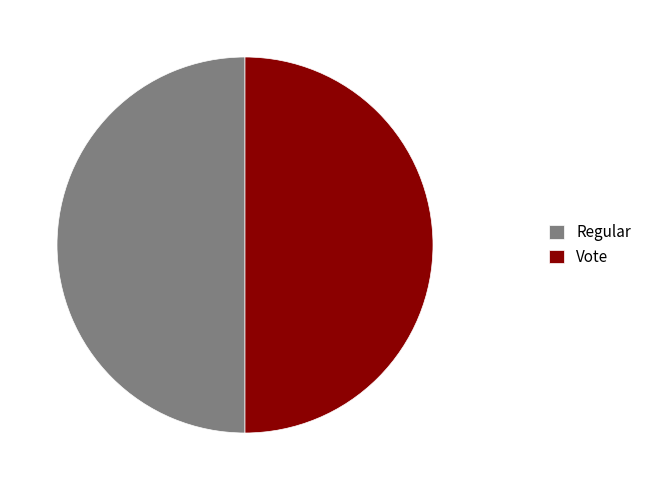

Do Regular and Vote together represent more than half of the pie?

Yes